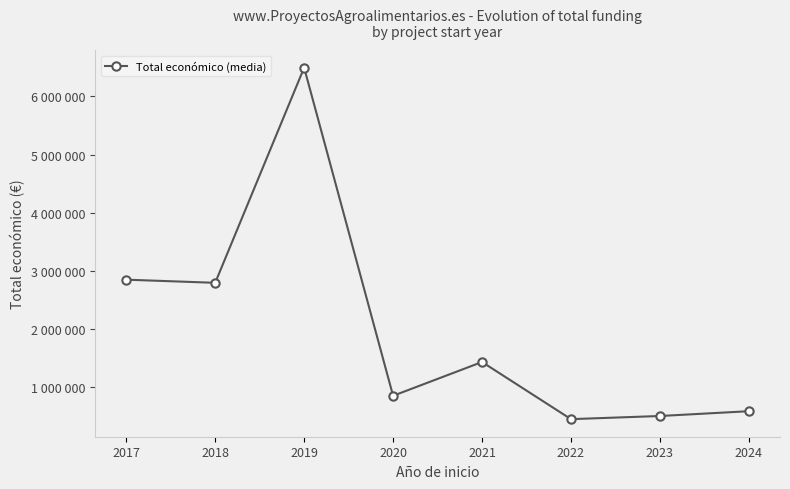

True or false: the data shows 2851058.8 at 2017.

True